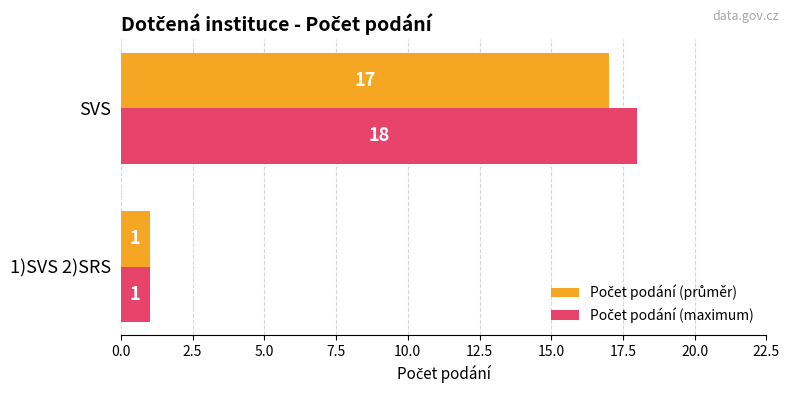

What is the greatest value displayed?

18